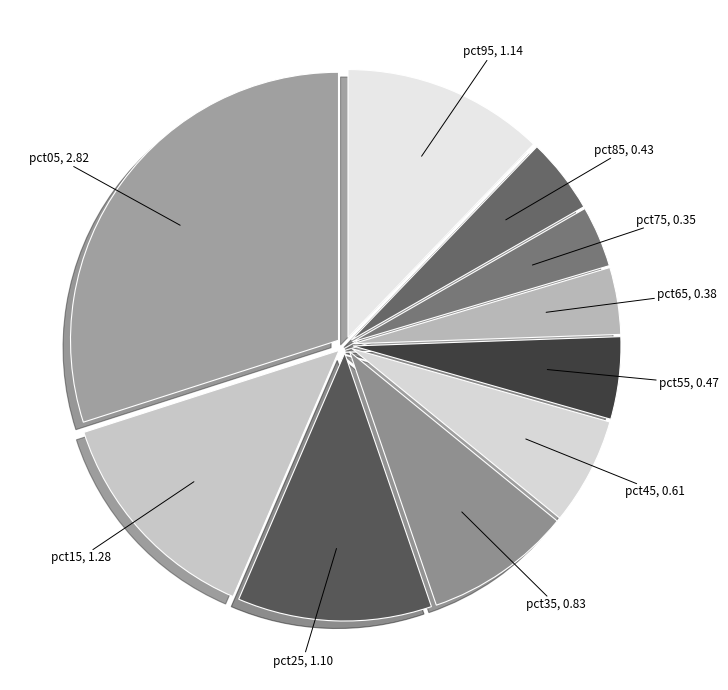

Do pct15 and pct25 together represent more than half of the pie?

No